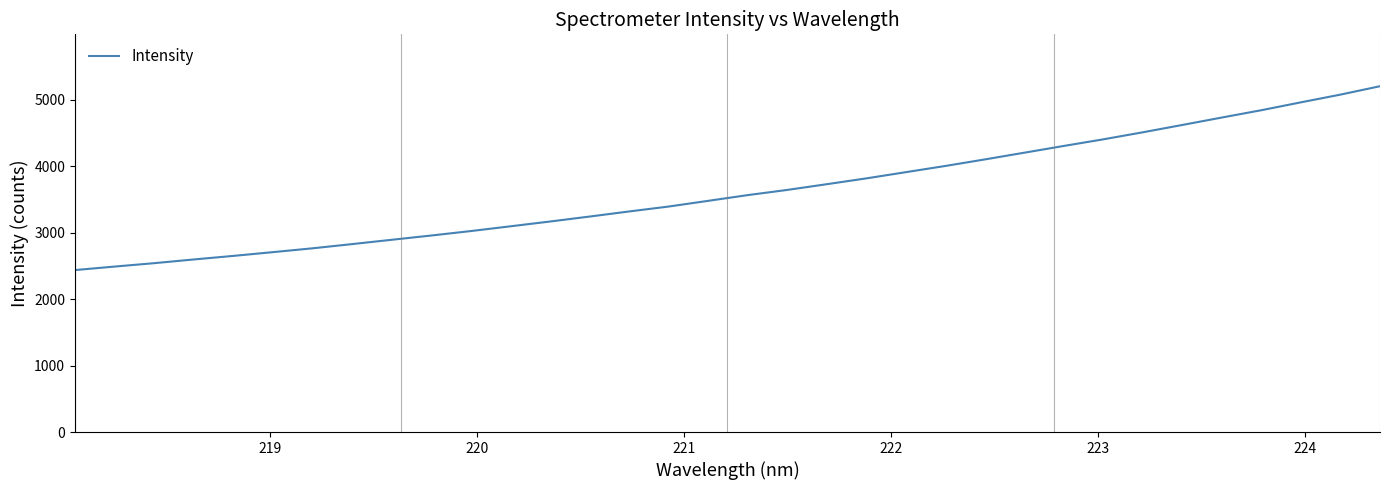

How many lines are shown in the chart?

1